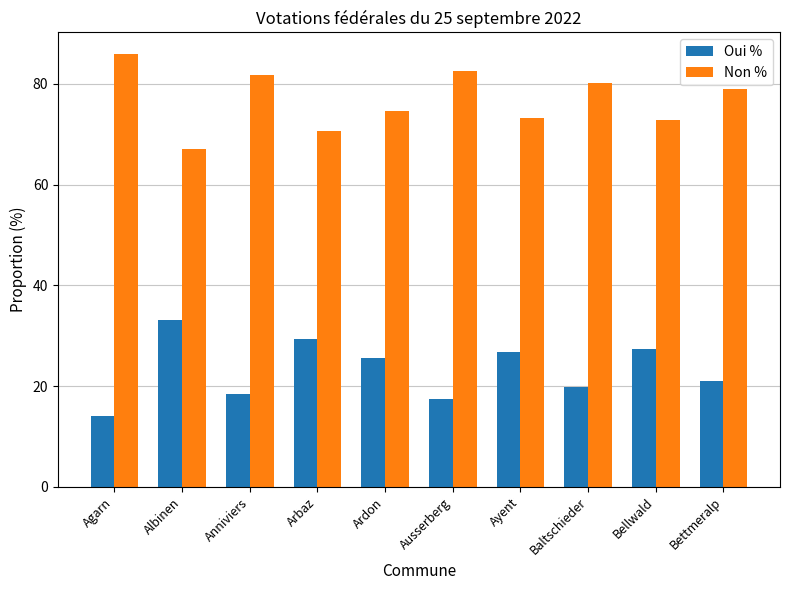

The value of Non % at Anniviers is 145.1. True or false?

False